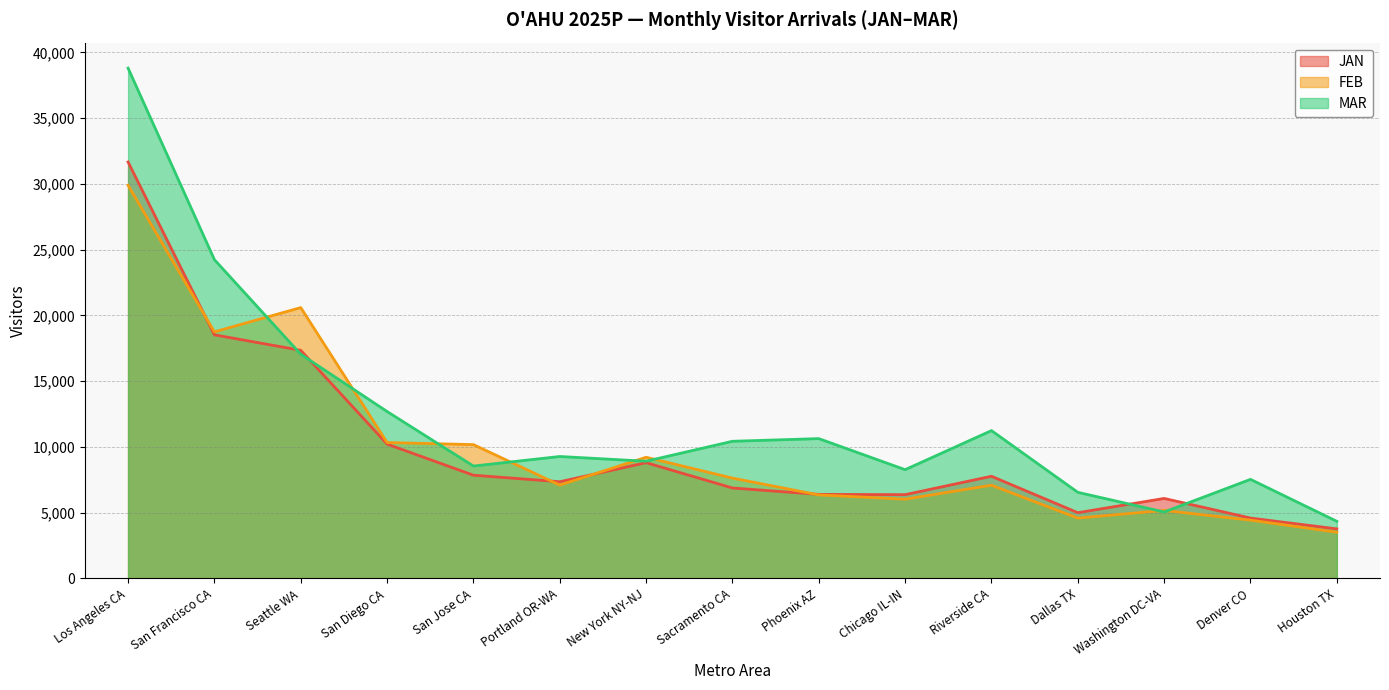

True or false: FEB has a value of 2733.4 at Washington DC-VA.

False